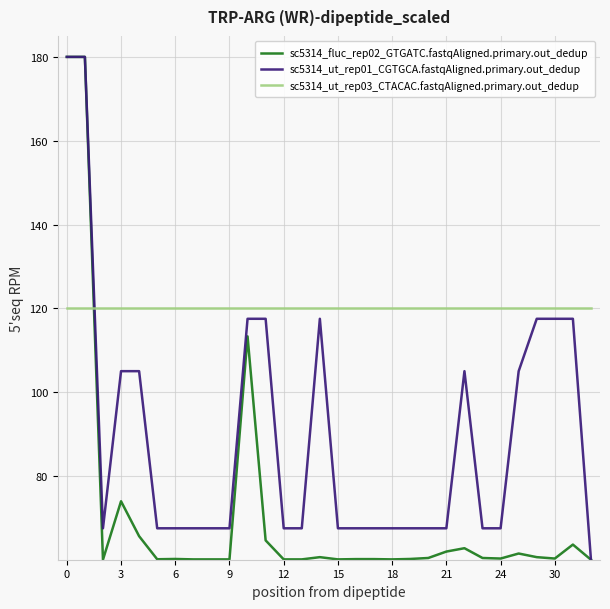

What is the minimum value shown in the chart?

60.0